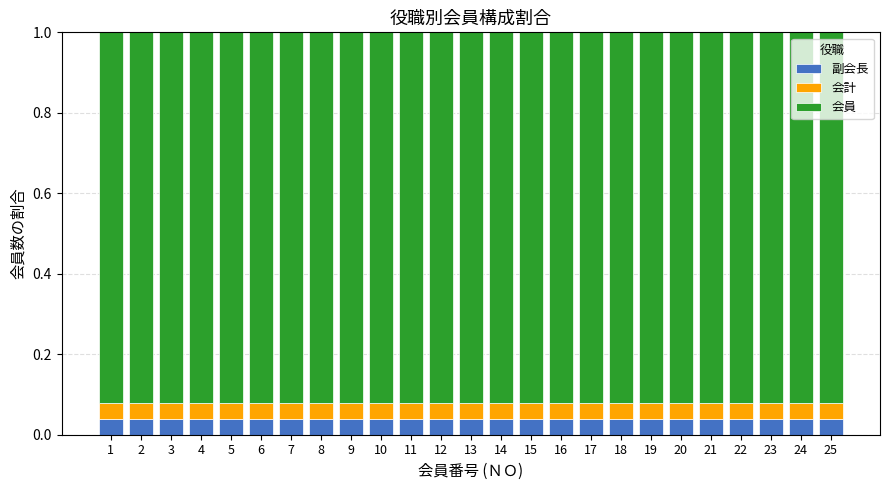

The value of 副会長 at 12 is 0.1. True or false?

False